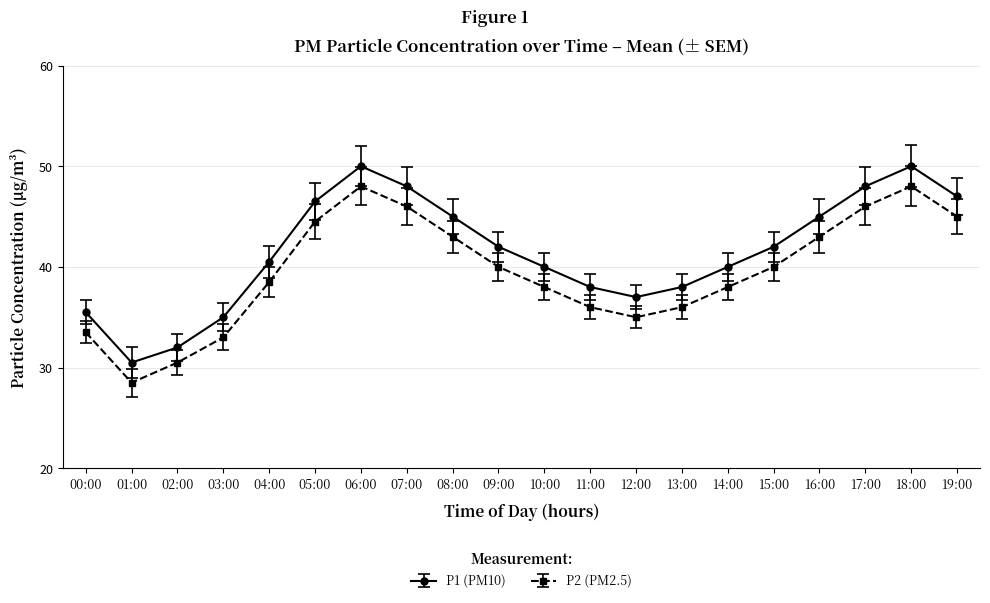

True or false: P2 (PM2.5) and P1 (PM10) intersect in this chart.

False